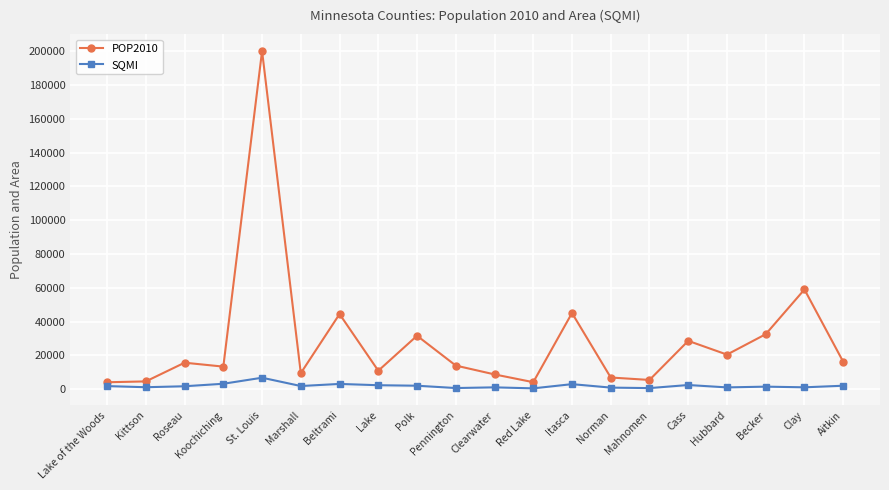

Which series has the widest spread of values?

POP2010